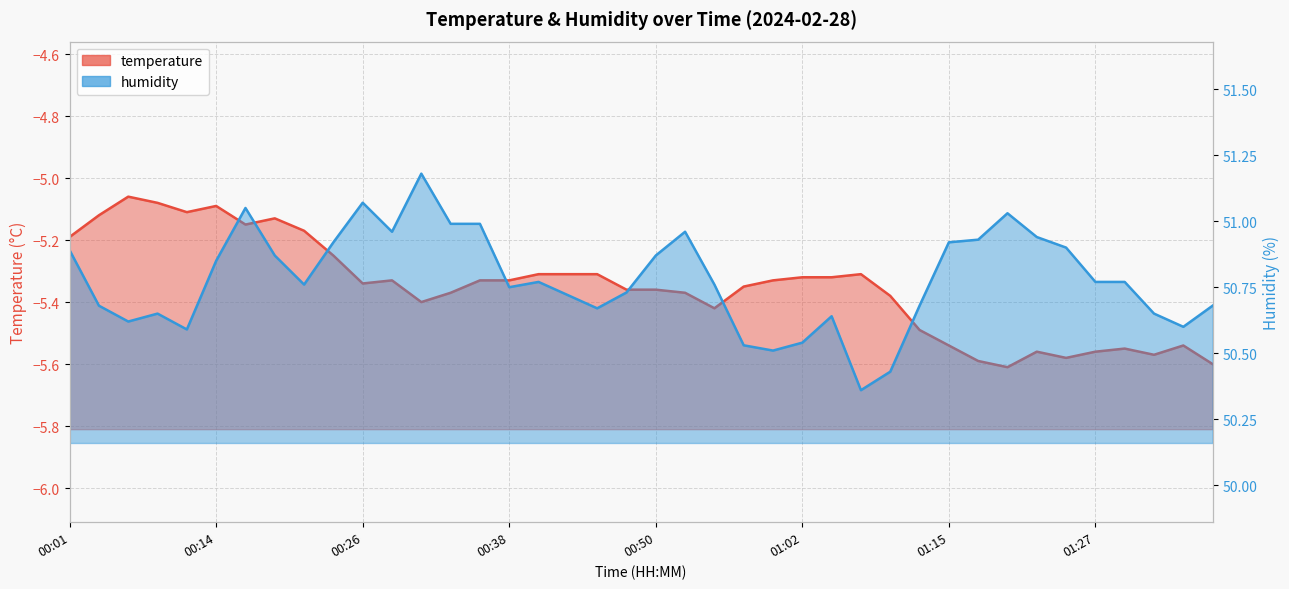

List the series in order of their peak value, lowest first.

temperature, humidity